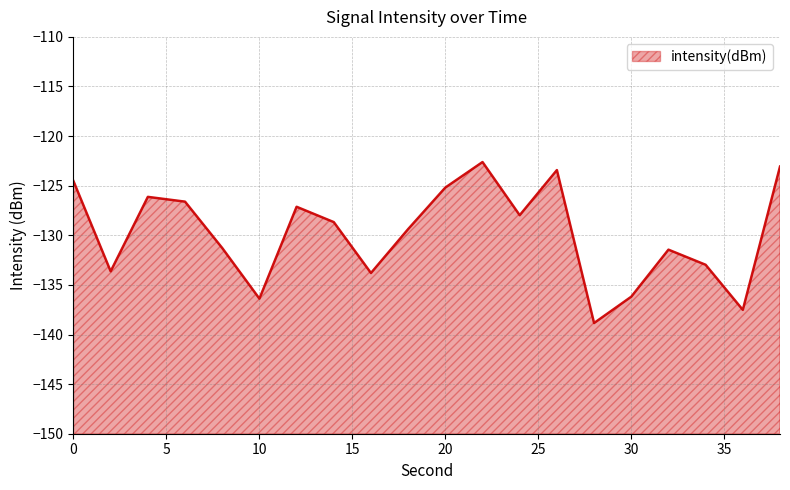

What is the smallest value displayed?

-138.8